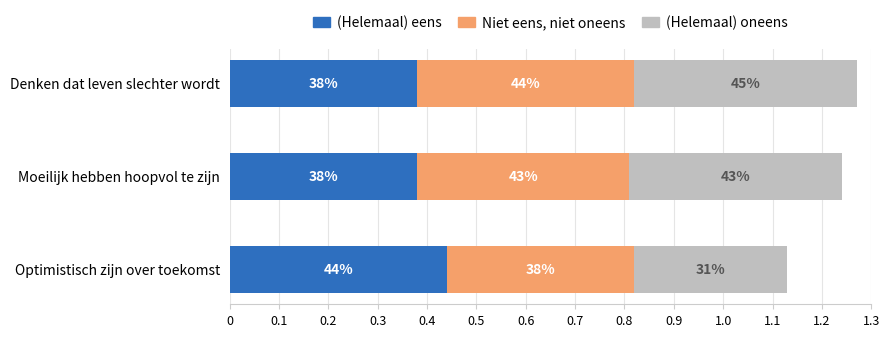

What position from the left is Optimistisch zijn over toekomst?

1